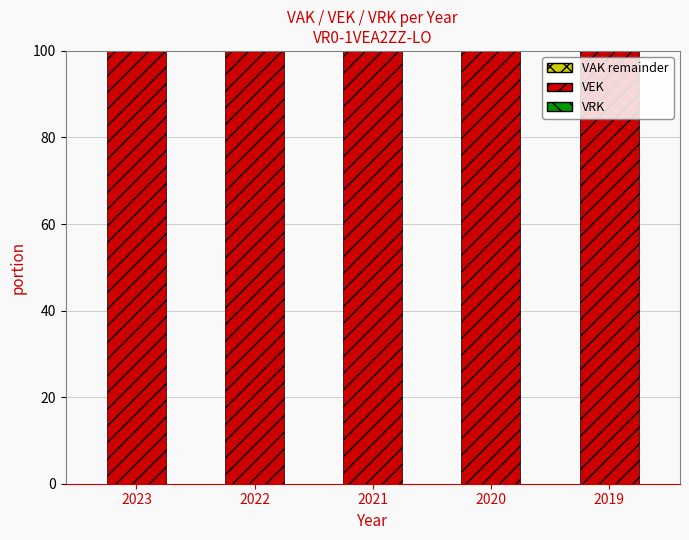

True or false: VAK remainder has a value of 0 at 2019.

True